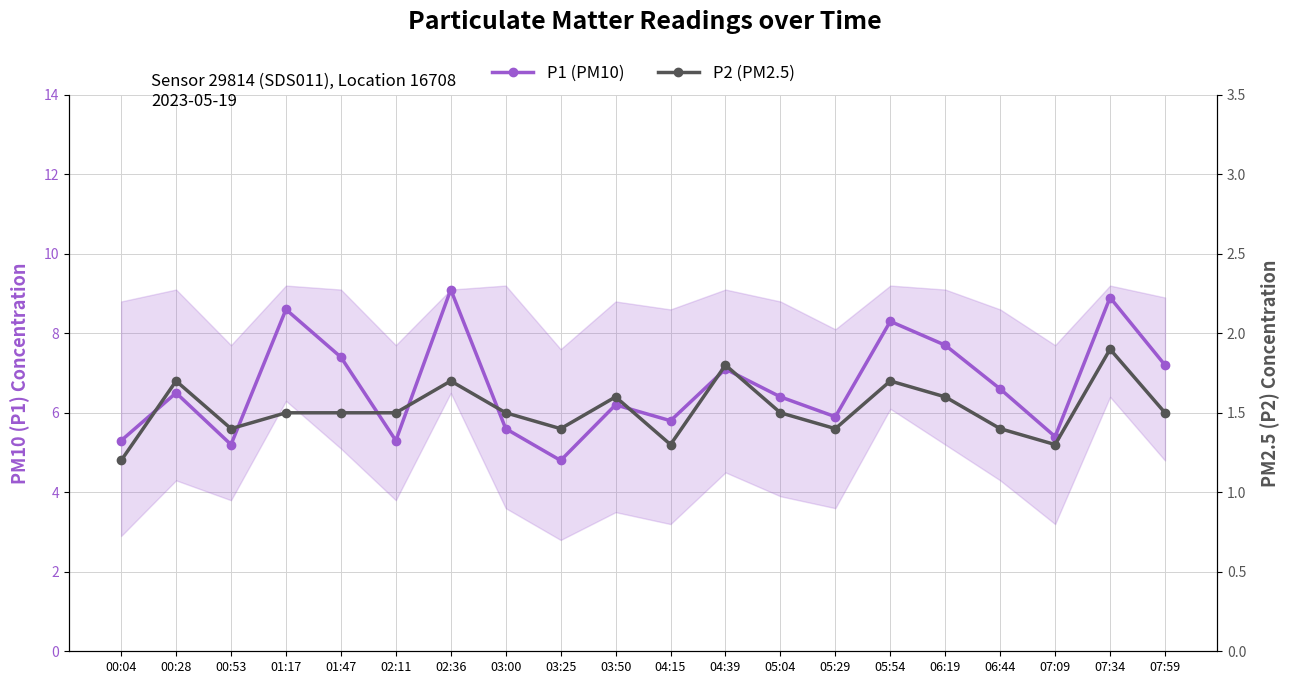

At which category does P1 (PM10) reach its first local valley?

00:53